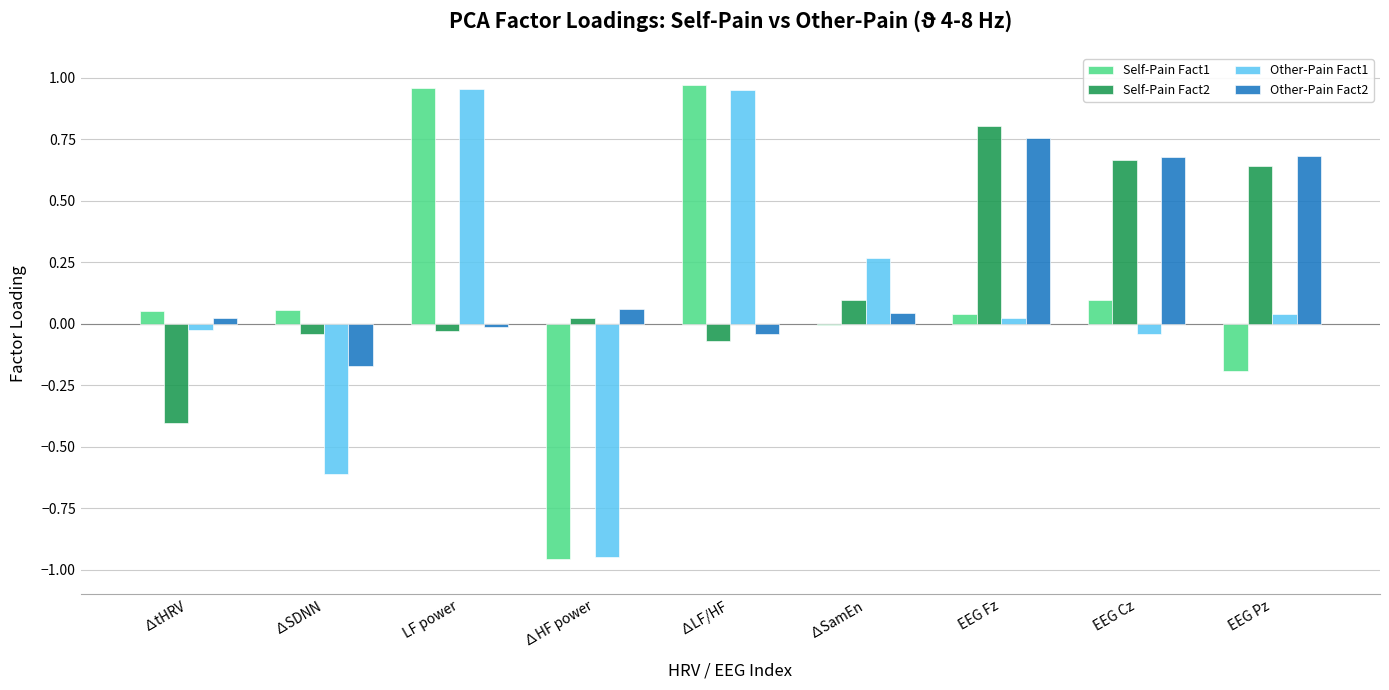

At which label does Self-Pain Fact2 reach its peak?

EEG Fz